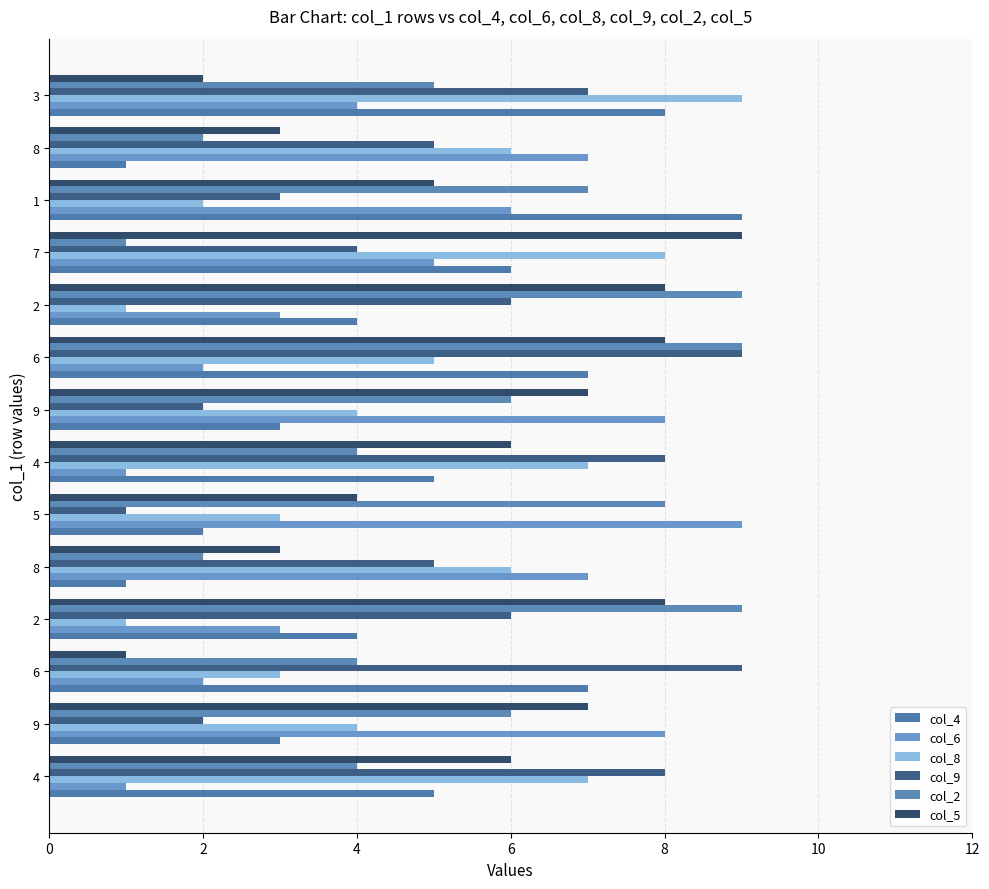

At which label does col_2 reach its peak?

2